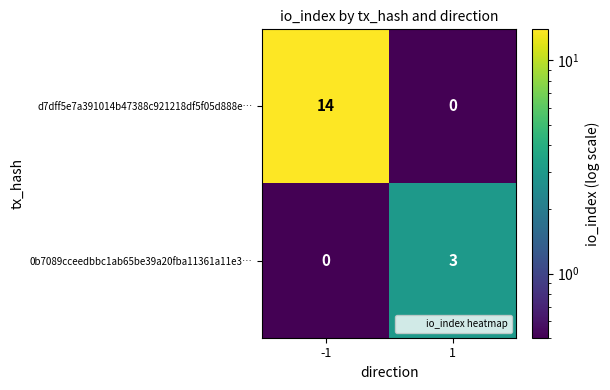

Count the number of data series in this chart.

2